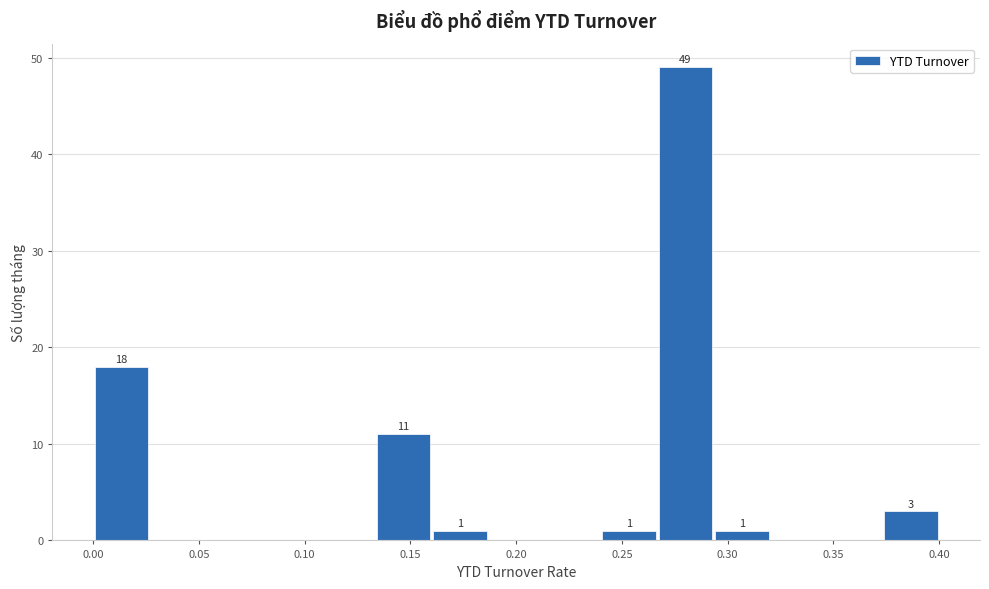

Which range on the x-axis has the tallest bar?

0.265 to 0.295